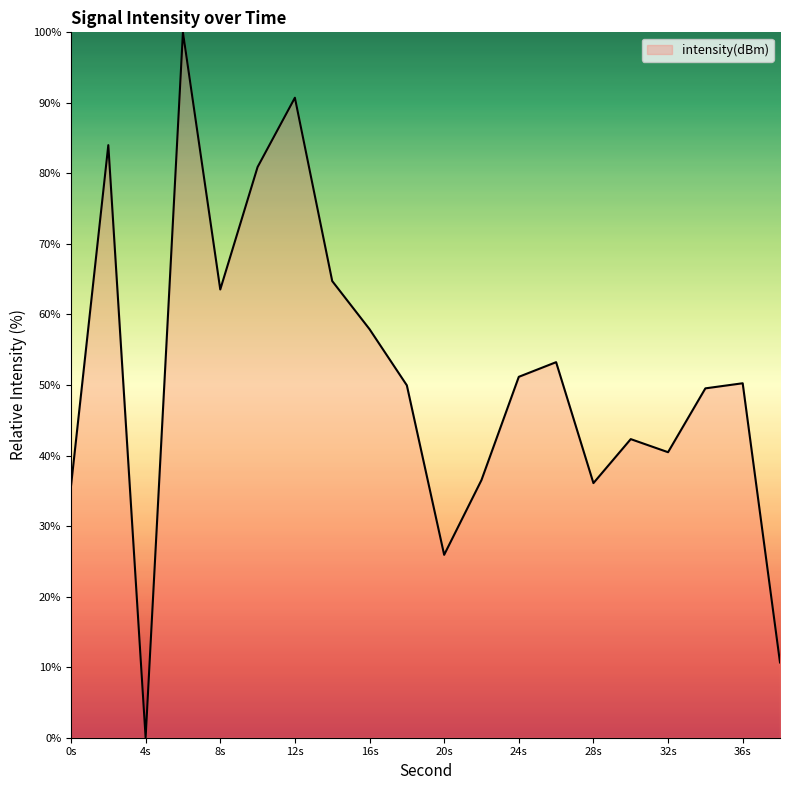

What is the difference between the maximum and minimum values?

100.0